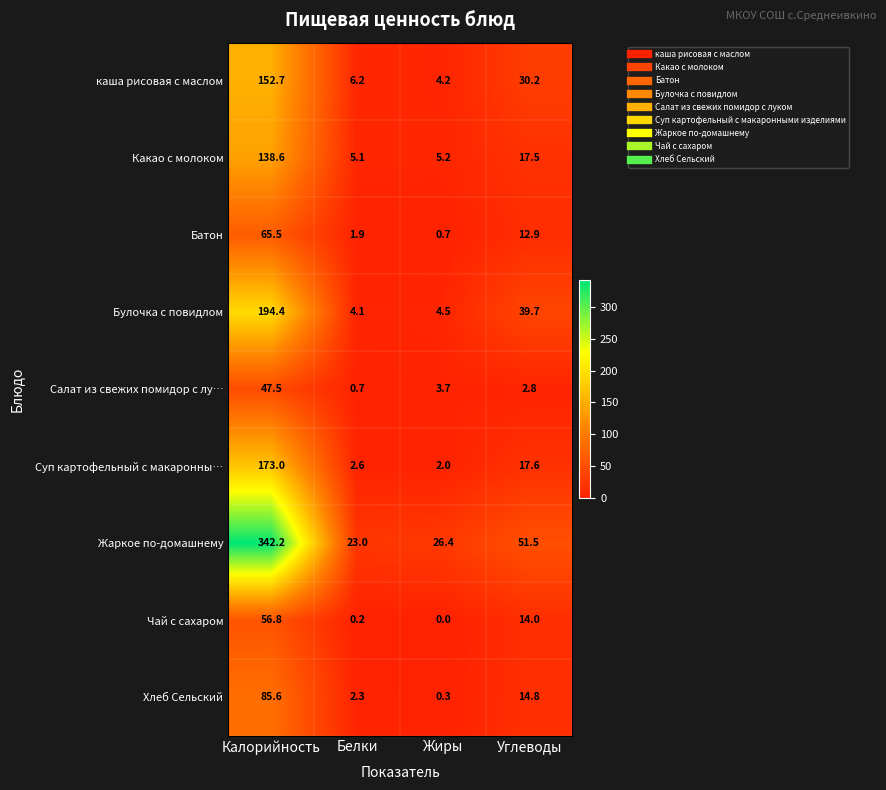

What is the total value across all series at Жиры?

47.0